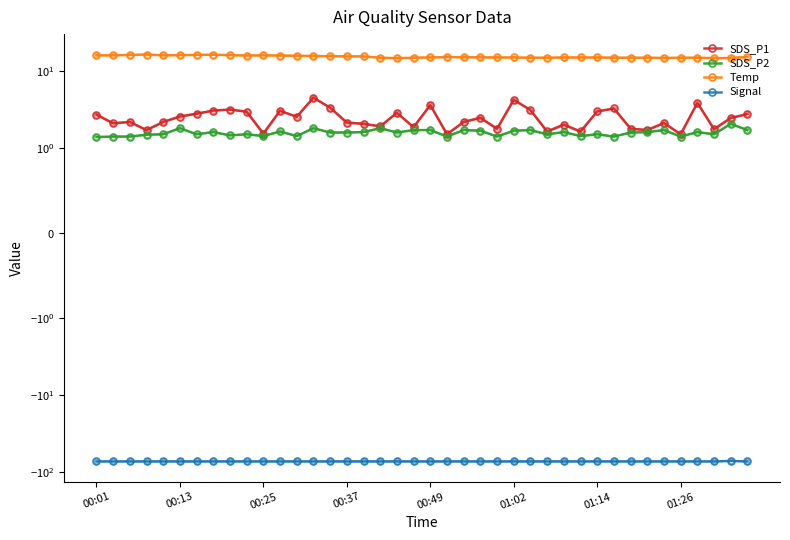

True or false: SDS_P1 and Signal cross at least once.

False